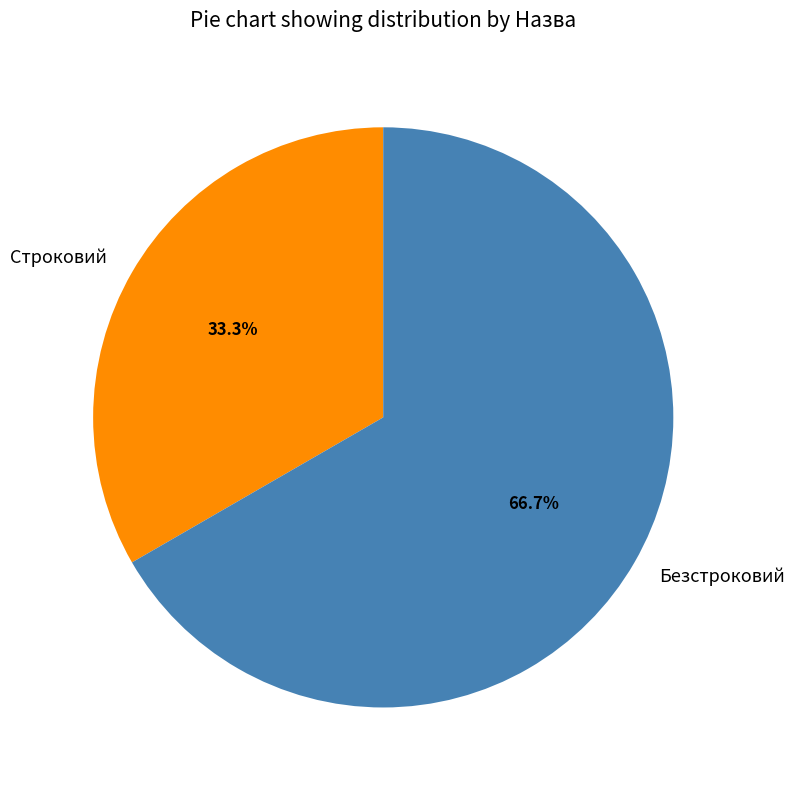

Which category accounts for the majority?

Безстроковий